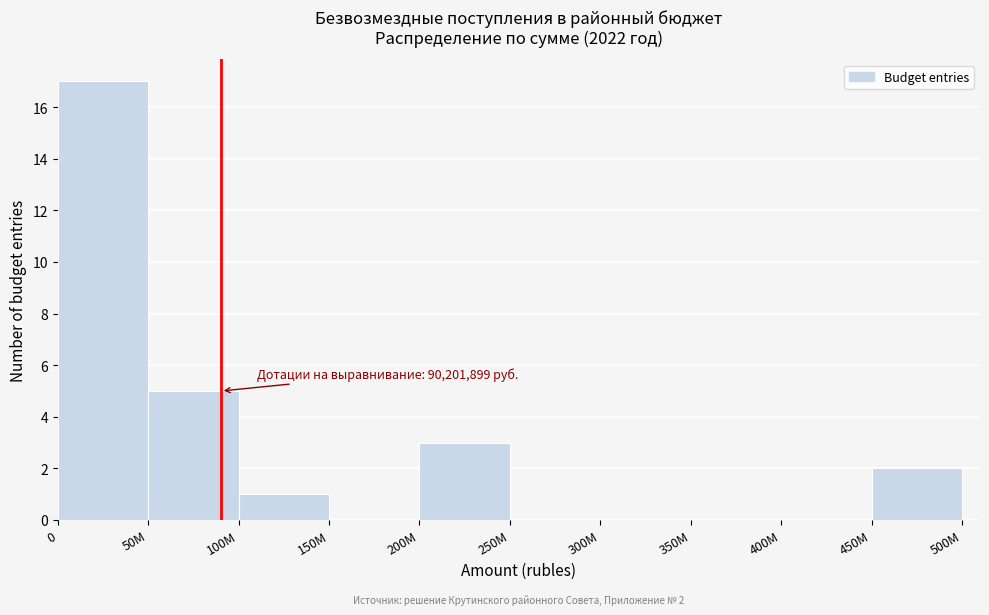

Reading right to left, what are all the values shown in this chart?

450M=2	400M=0	350M=0	300M=0	250M=0	200M=3	150M=0	100M=1	50M=5	0=17